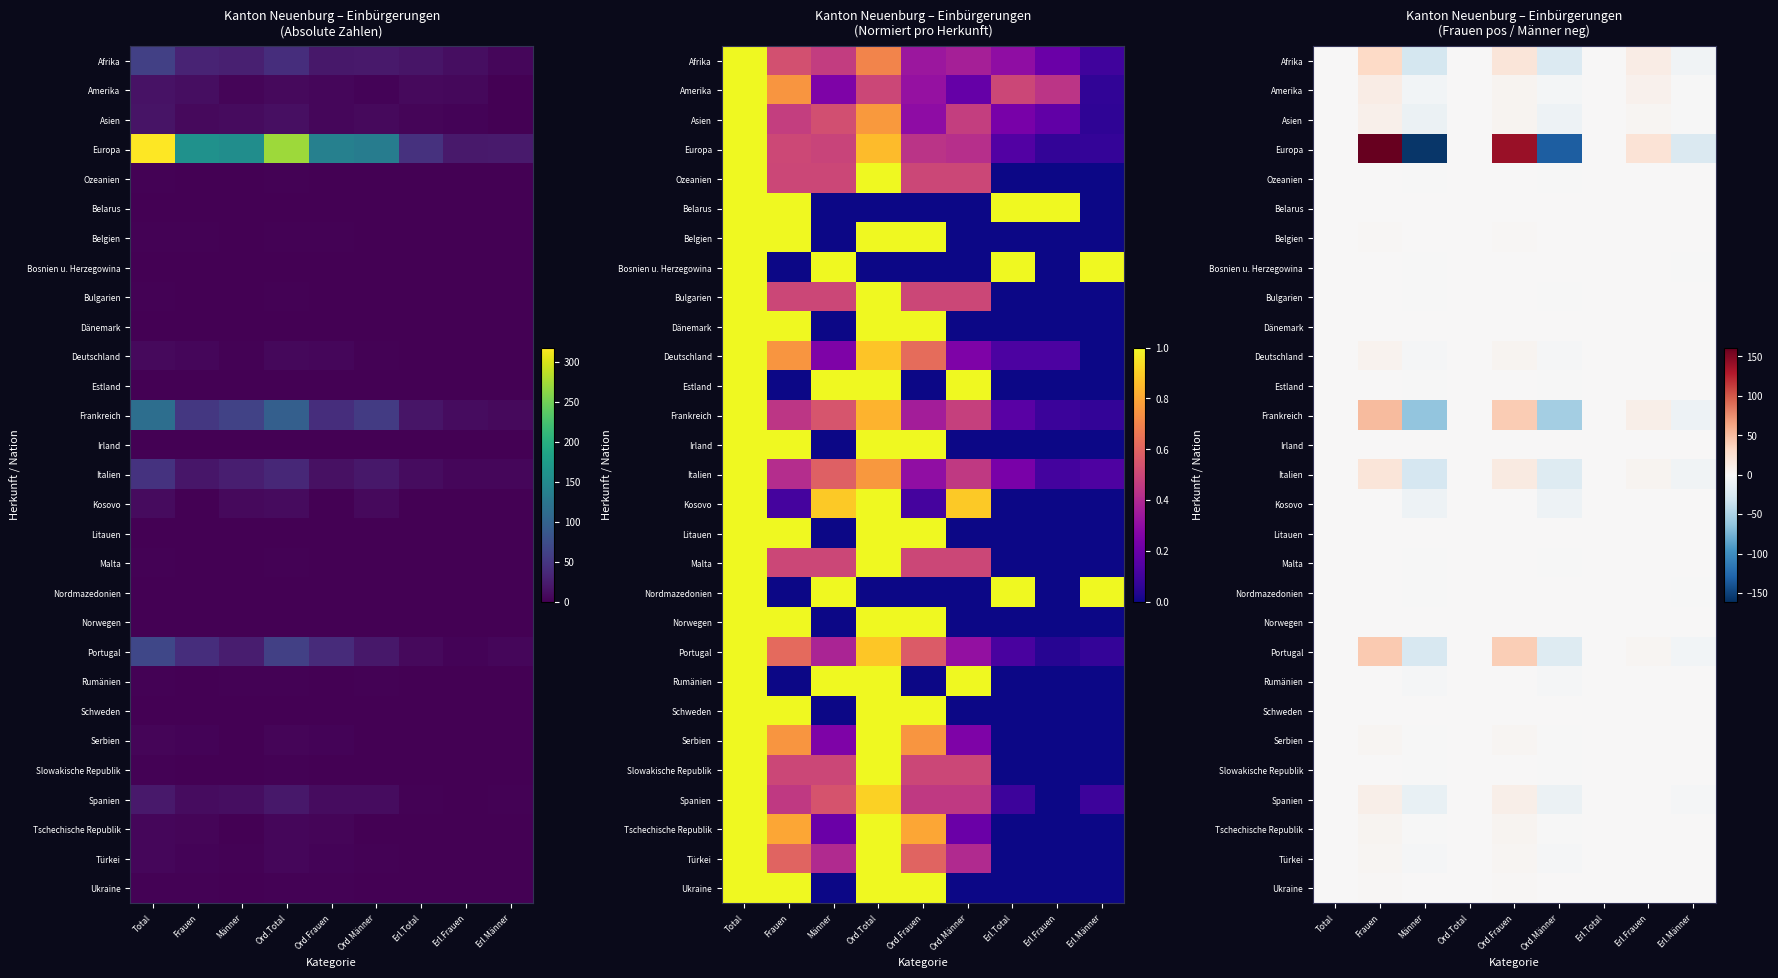

True or false: Norwegen has a value of 1 at Ord.Männer.

False